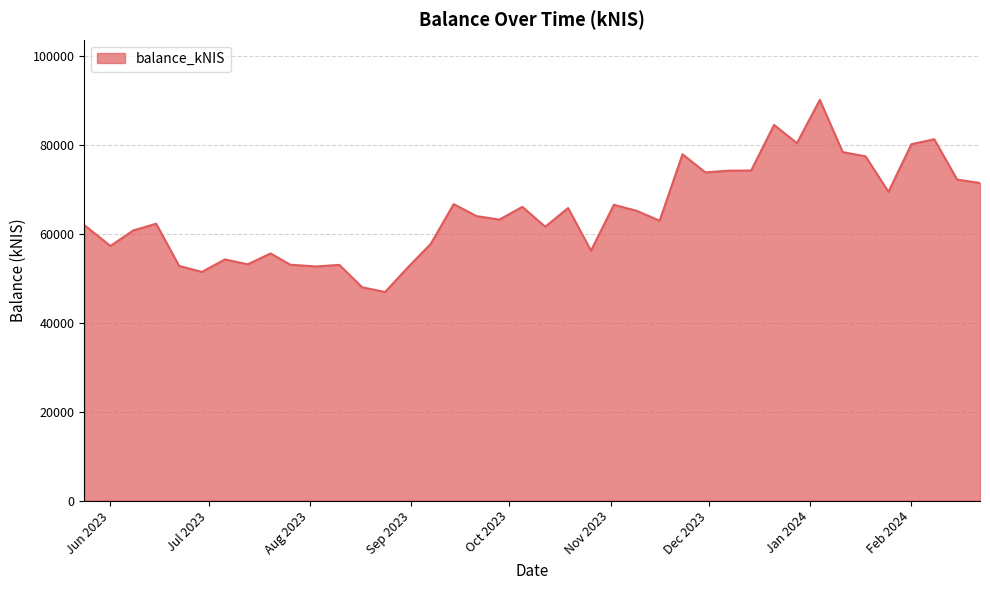

What is the minimum value shown in the chart?

46890.9